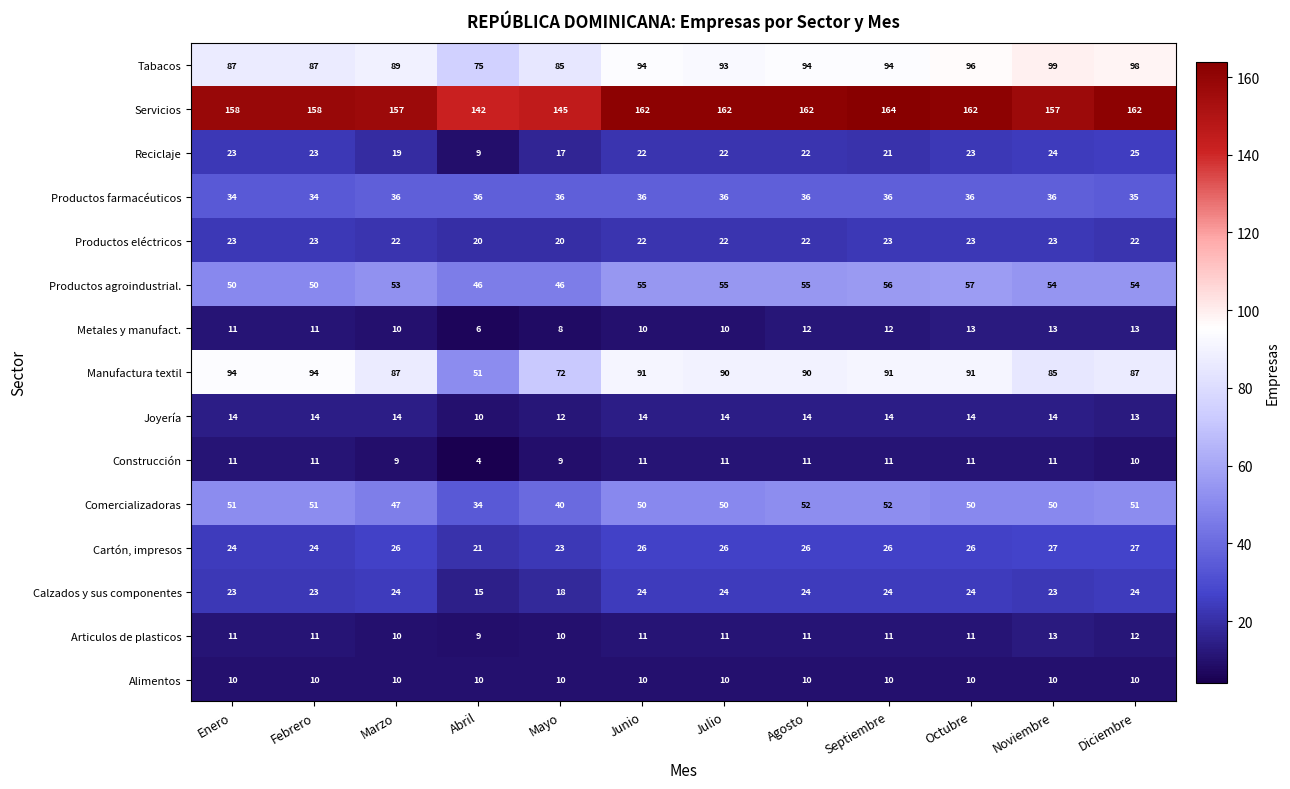

What is the average value of the Alimentos series?

10